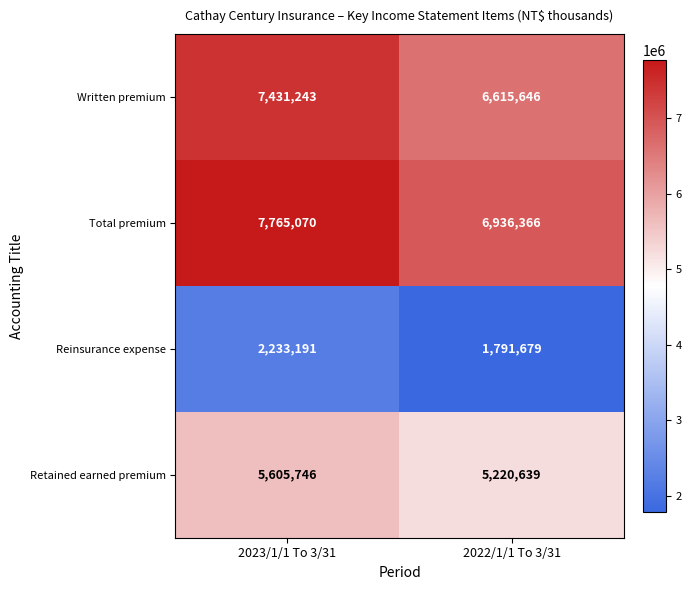

What is the approximate value of Retained earned premium at 2023/1/1 To 3/31?

5605746